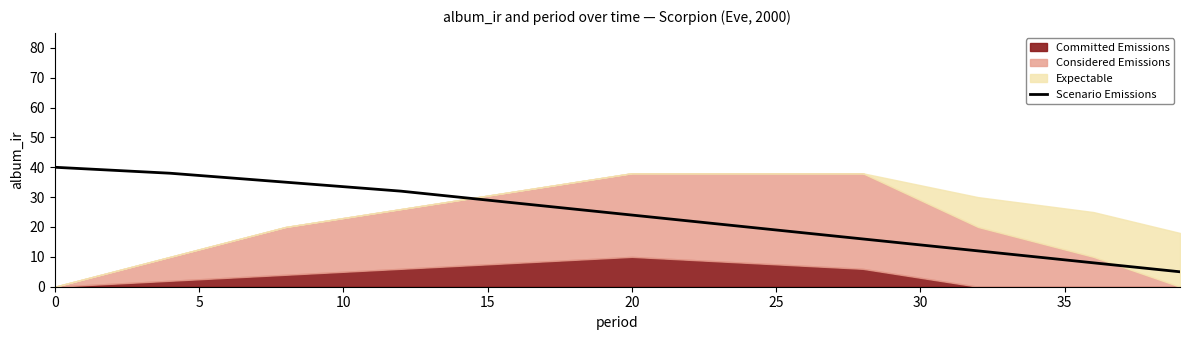

What is the sum of all values?

258